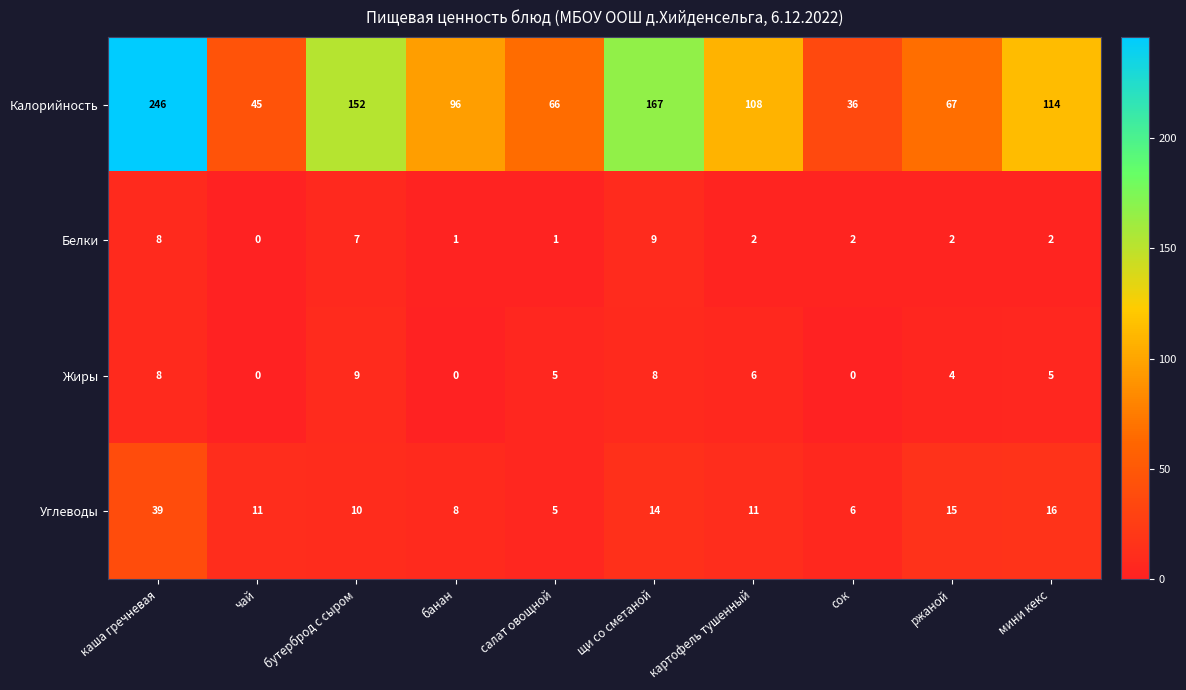

At which category is the sum across all series the highest?

каша гречневая